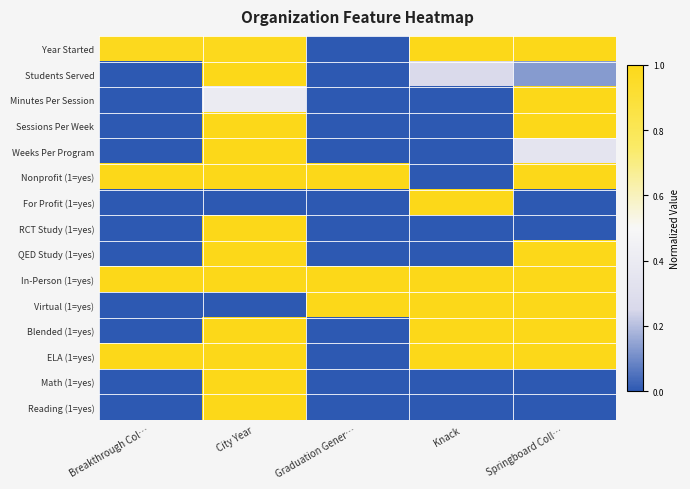

Reading left to right, extract all data points from this chart.

Year Started: Breakthrough Col…=1.0	City Year=1.0	Graduation Gener…=0.0	Knack=1.0	Springboard Coll…=1.0
Students Served: Breakthrough Col…=0.0	City Year=1.0	Graduation Gener…=0.0	Knack=0.3	Springboard Coll…=0.1
Minutes Per Session: Breakthrough Col…=0.0	City Year=0.4	Graduation Gener…=0.0	Knack=0.0	Springboard Coll…=1.0
Sessions Per Week: Breakthrough Col…=0.0	City Year=1.0	Graduation Gener…=0.0	Knack=0.0	Springboard Coll…=1.0
Weeks Per Program: Breakthrough Col…=0.0	City Year=1.0	Graduation Gener…=0.0	Knack=0.0	Springboard Coll…=0.3
Nonprofit (1=yes): Breakthrough Col…=1.0	City Year=1.0	Graduation Gener…=1.0	Knack=0.0	Springboard Coll…=1.0
For Profit (1=yes): Breakthrough Col…=0.0	City Year=0.0	Graduation Gener…=0.0	Knack=1.0	Springboard Coll…=0.0
RCT Study (1=yes): Breakthrough Col…=0.0	City Year=1.0	Graduation Gener…=0.0	Knack=0.0	Springboard Coll…=0.0
QED Study (1=yes): Breakthrough Col…=0.0	City Year=1.0	Graduation Gener…=0.0	Knack=0.0	Springboard Coll…=1.0
In-Person (1=yes): Breakthrough Col…=1.0	City Year=1.0	Graduation Gener…=1.0	Knack=1.0	Springboard Coll…=1.0
Virtual (1=yes): Breakthrough Col…=0.0	City Year=0.0	Graduation Gener…=1.0	Knack=1.0	Springboard Coll…=1.0
Blended (1=yes): Breakthrough Col…=0.0	City Year=1.0	Graduation Gener…=0.0	Knack=1.0	Springboard Coll…=1.0
ELA (1=yes): Breakthrough Col…=1.0	City Year=1.0	Graduation Gener…=0.0	Knack=1.0	Springboard Coll…=1.0
Math (1=yes): Breakthrough Col…=0.0	City Year=1.0	Graduation Gener…=0.0	Knack=0.0	Springboard Coll…=0.0
Reading (1=yes): Breakthrough Col…=0.0	City Year=1.0	Graduation Gener…=0.0	Knack=0.0	Springboard Coll…=0.0